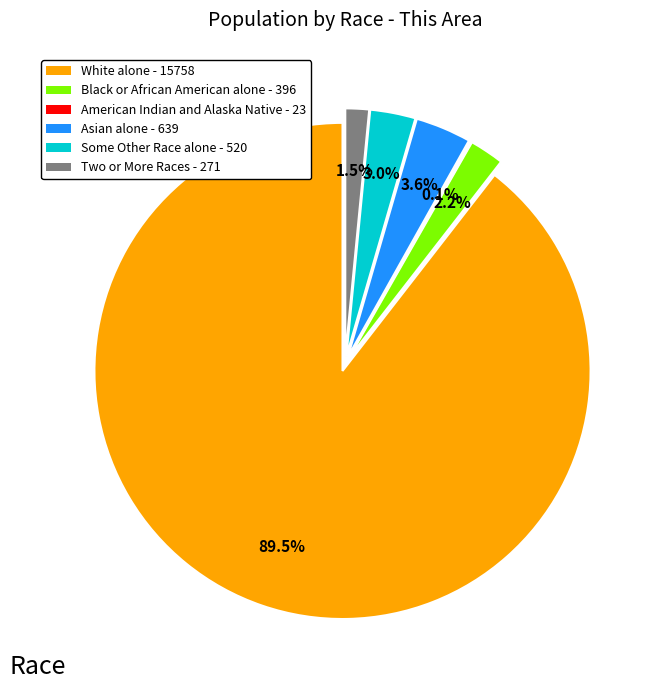

To the nearest percent, what is the difference between the largest and smallest slice percentages?

89%